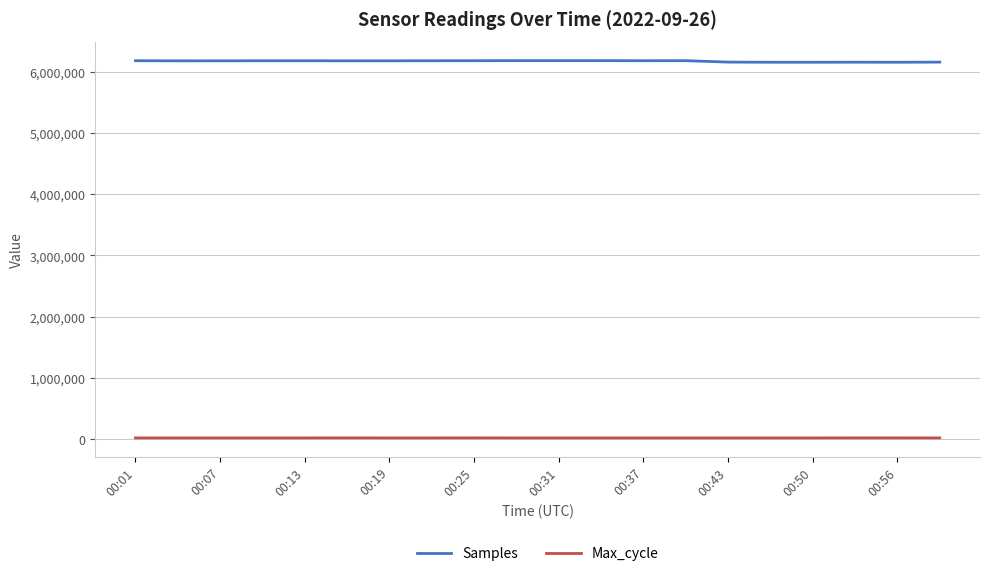

Does the chart have visible grid lines?

Yes